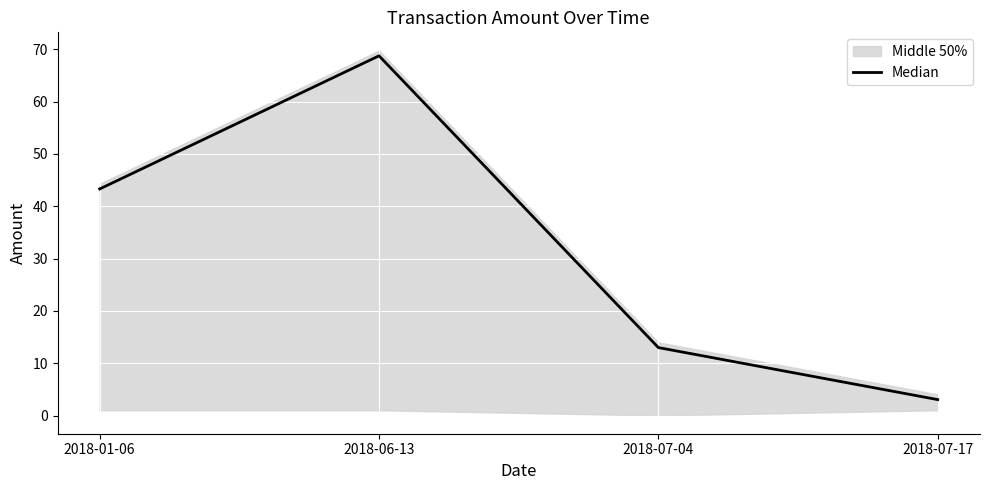

What is the difference between the maximum and minimum values?

65.7